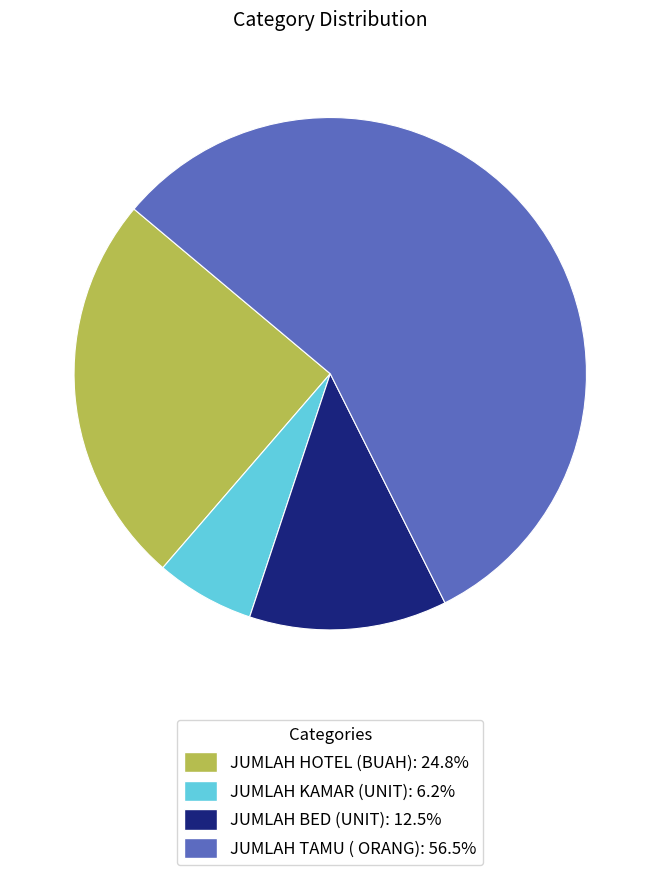

Rank the categories by value from highest to lowest.

JUMLAH TAMU ( ORANG), JUMLAH HOTEL (BUAH), JUMLAH BED (UNIT), JUMLAH KAMAR (UNIT)